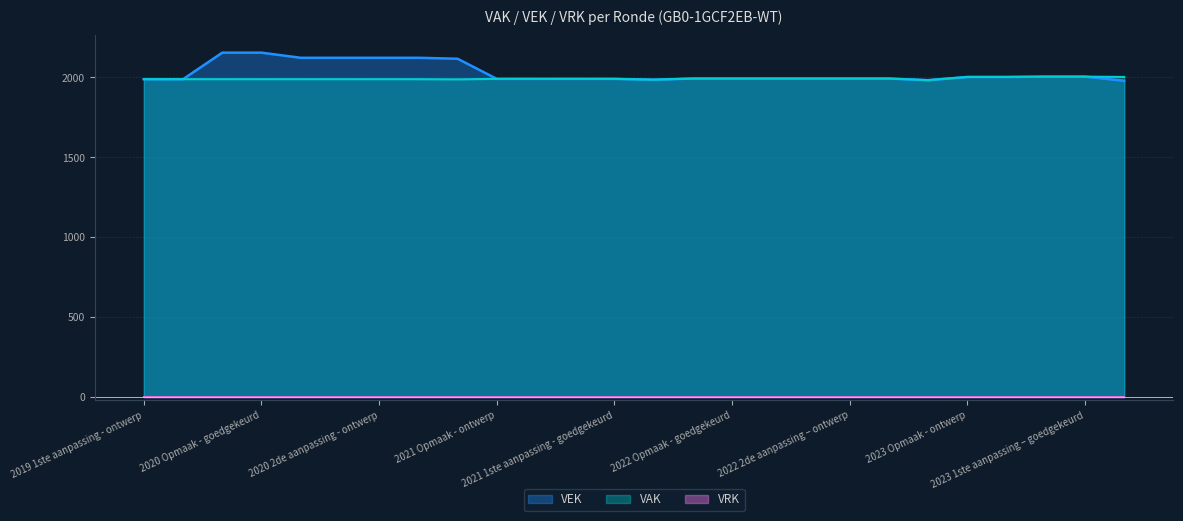

What is the maximum value shown in the chart?

2155